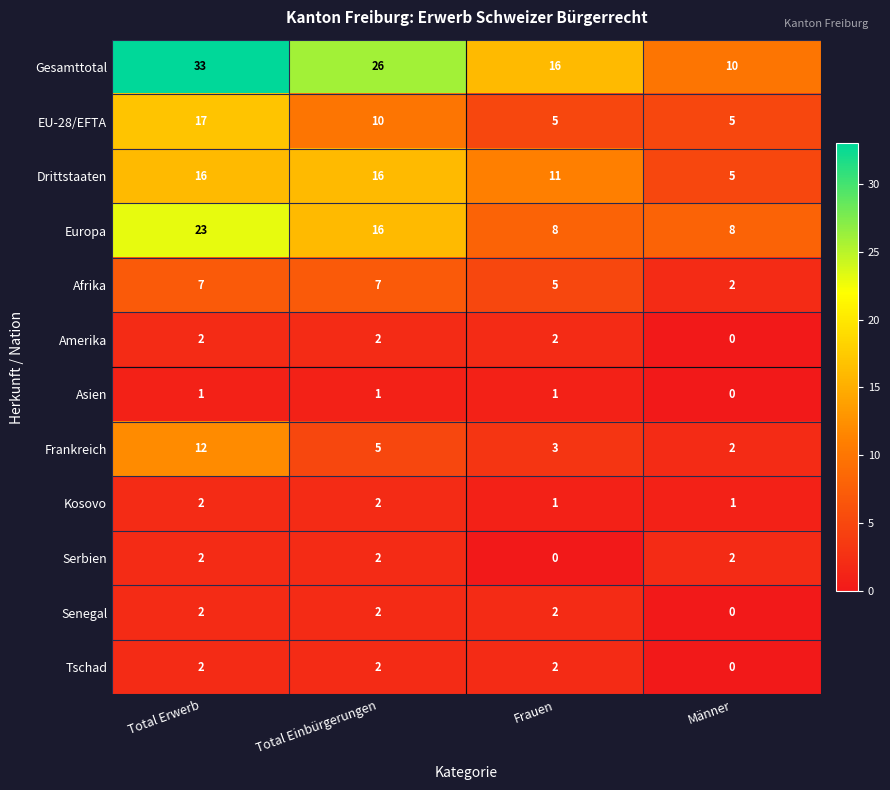

The Amerika series shows 0 at Frauen. True or false?

False